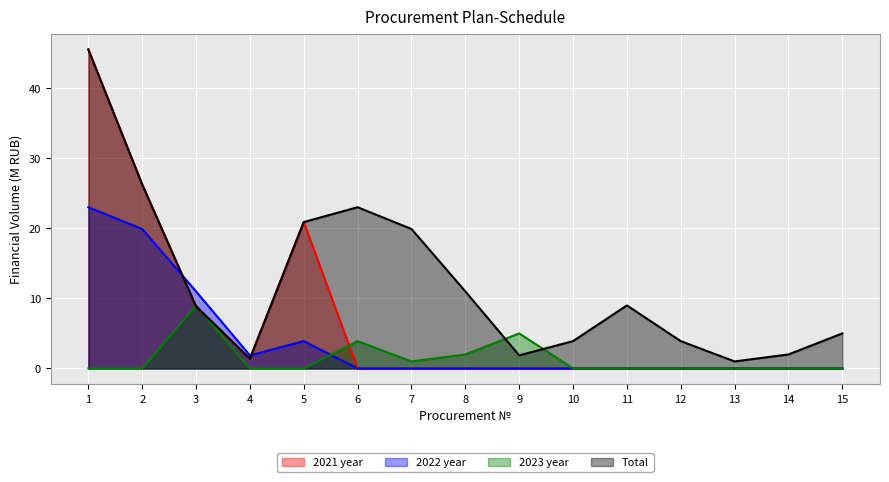

How many lines are shown in the chart?

4